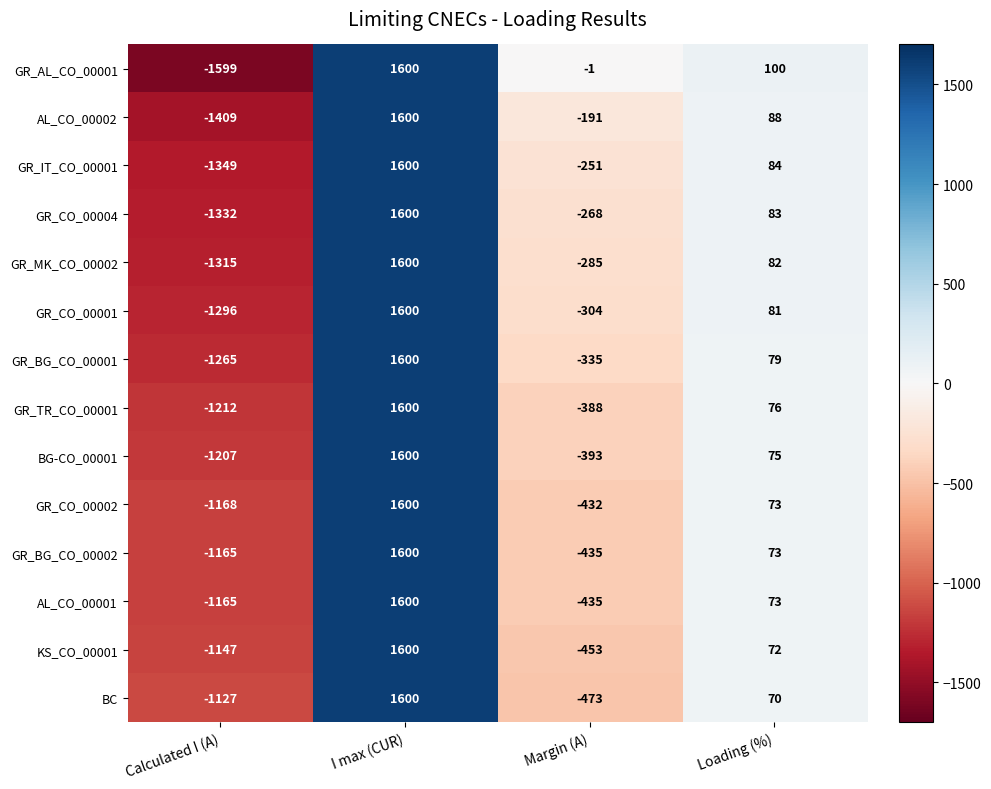

How many series are shown in this chart?

14